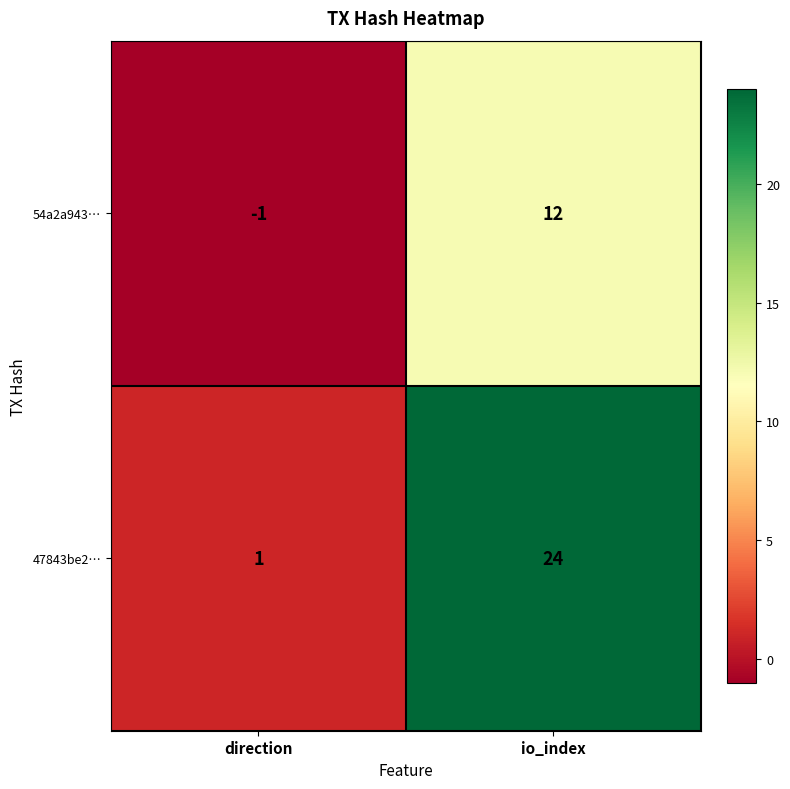

What is the spread (max minus min) of values at io_index?

12